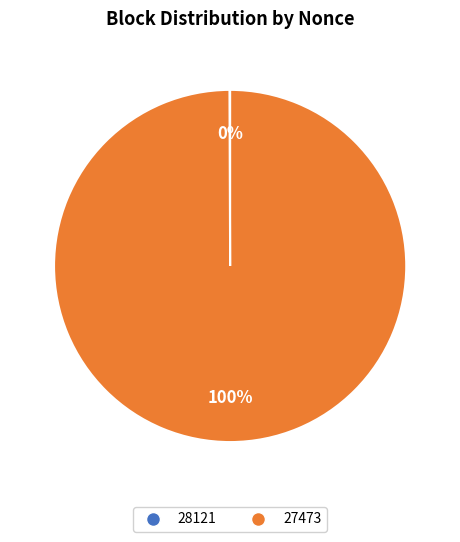

To the nearest percent, what is the average slice percentage?

50%